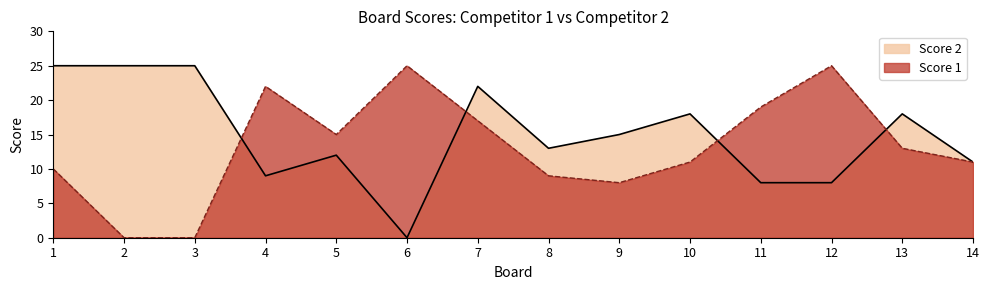

Which series ends up on top after the final intersection of Score 1 and Score 2?

Score 2